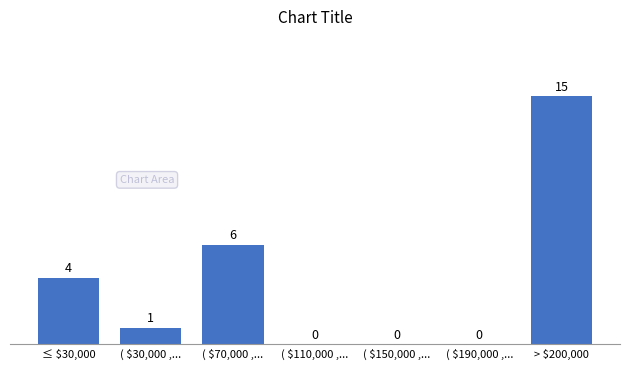

The chart shows a value of 0 at ( $150,000 ,.... True or false?

True